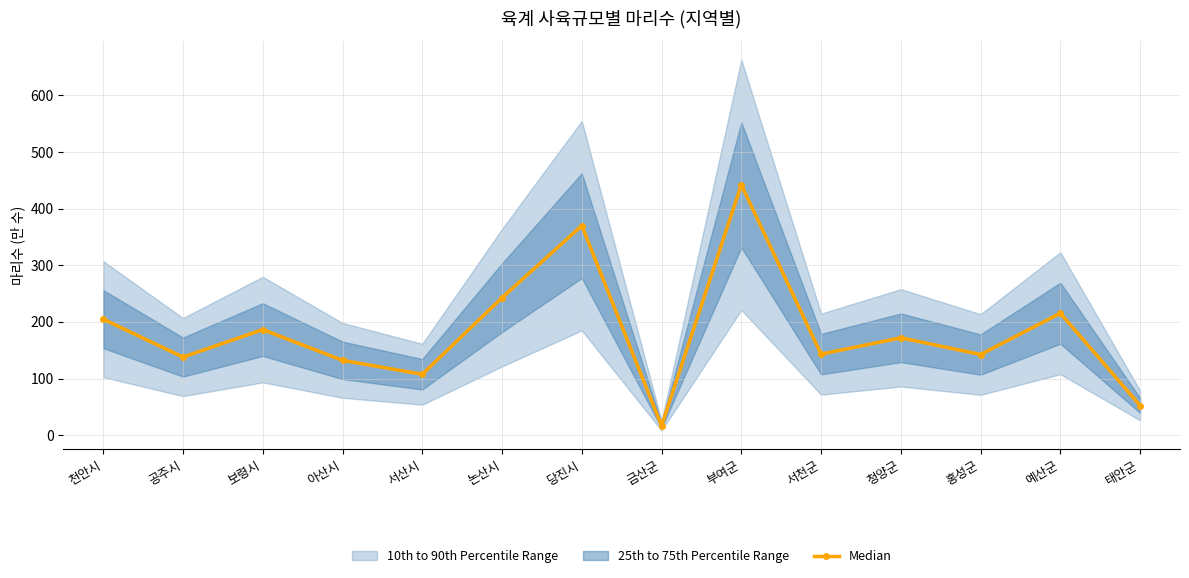

Where is the data nearest to the value 229?

예산군